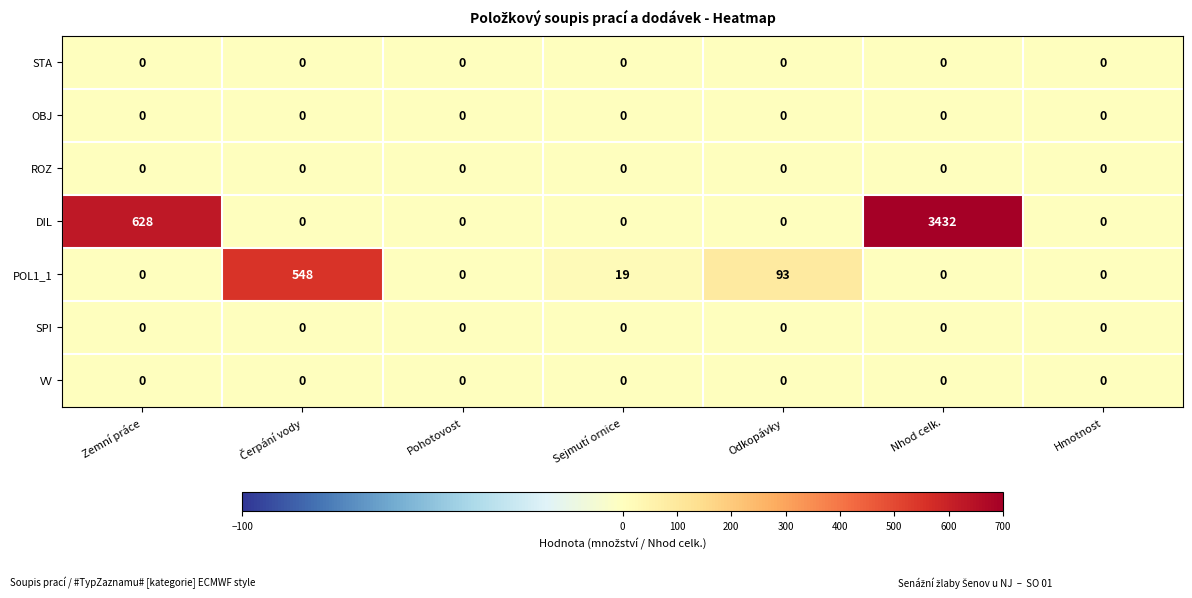

How many categories are shown in the chart?

7